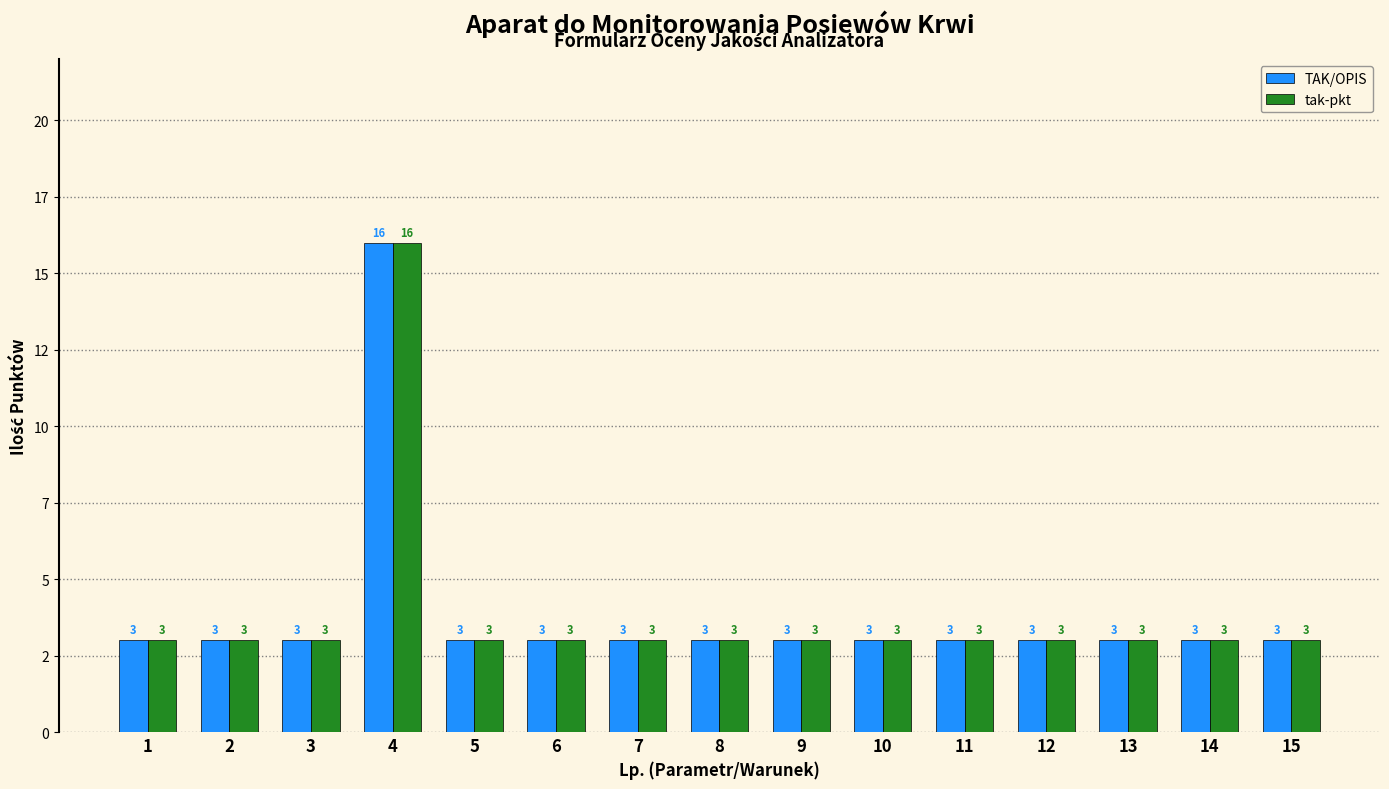

Reading left to right, what are all the values shown in this chart?

TAK/OPIS: 1=3	2=3	3=3	4=16	5=3	6=3	7=3	8=3	9=3	10=3	11=3	12=3	13=3	14=3	15=3
tak-pkt: 1=3	2=3	3=3	4=16	5=3	6=3	7=3	8=3	9=3	10=3	11=3	12=3	13=3	14=3	15=3